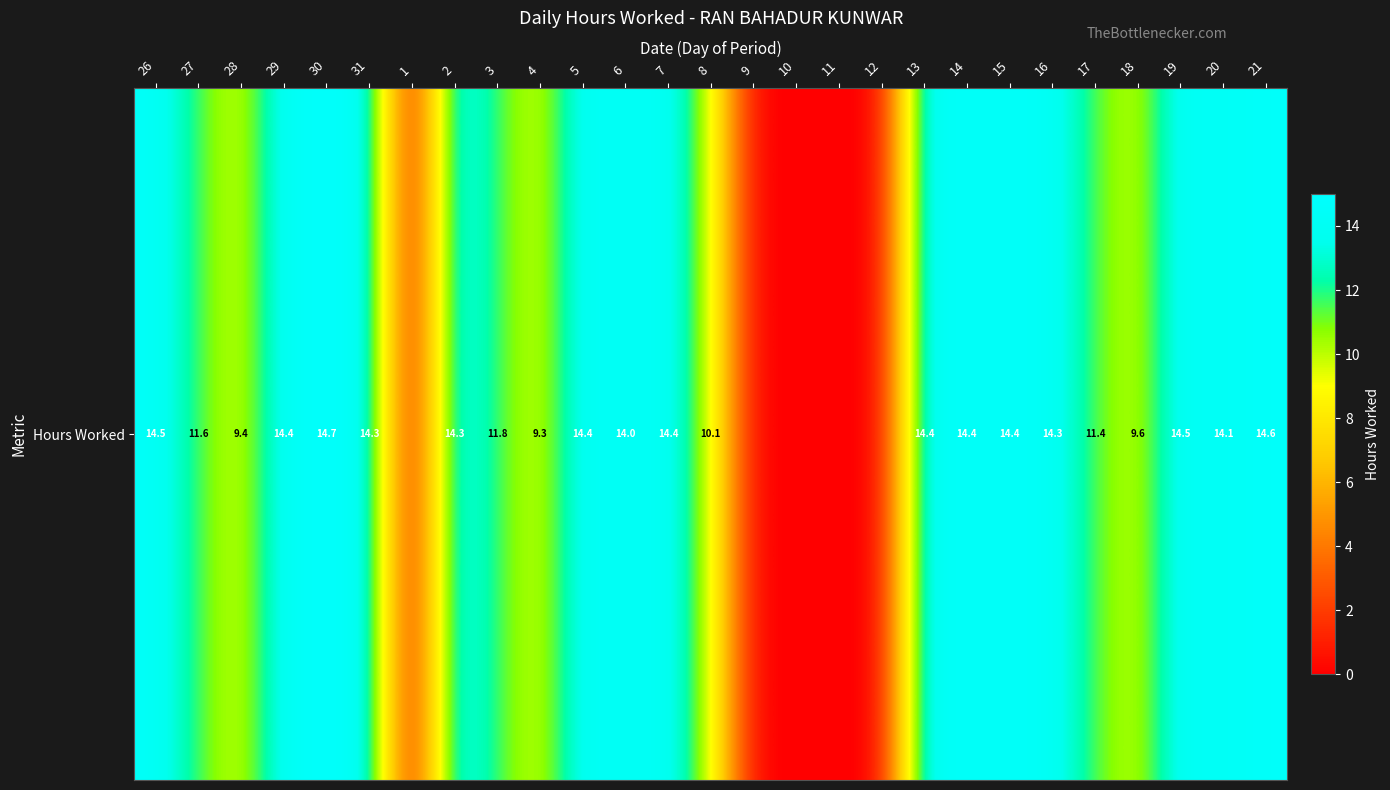

Where does the data first go above 14?

26